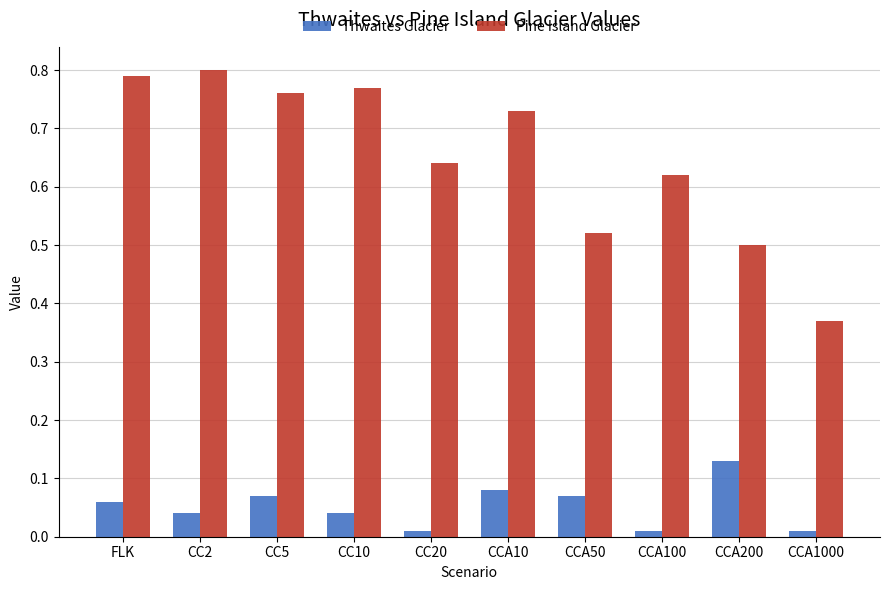

How many Pine Island Glacier values are between 0 and 1?

10